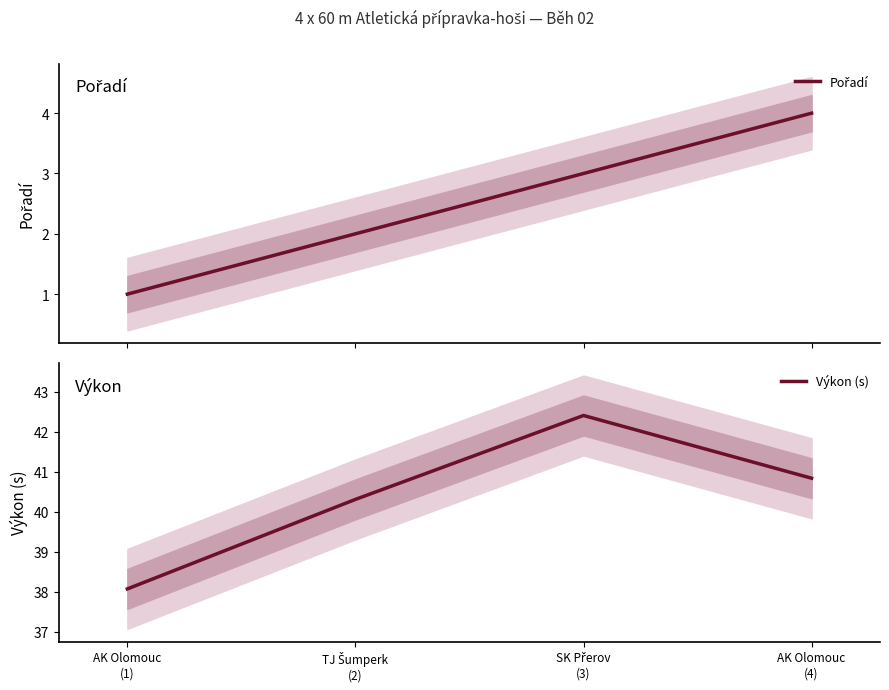

At which category is the sum across all series the highest?

SK Přerov
(3)